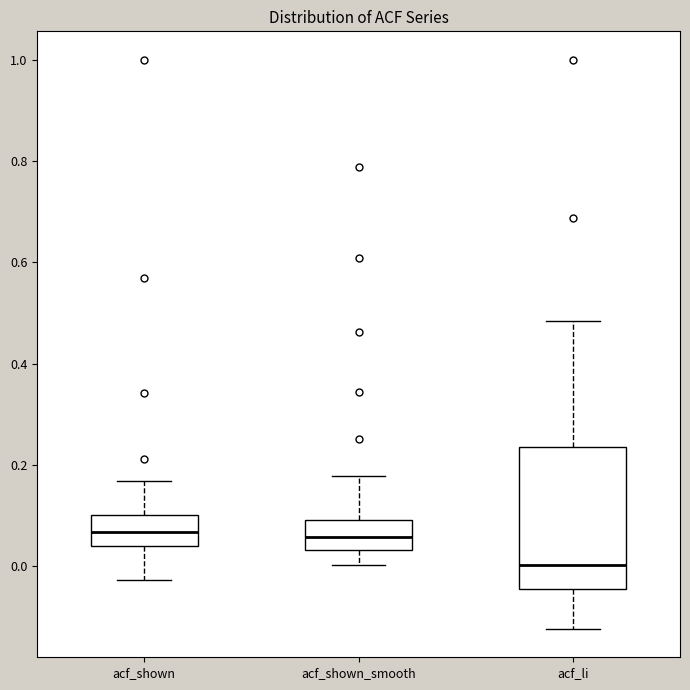

Comparing the boxes themselves (not the whiskers), which one is the tallest?

acf_li